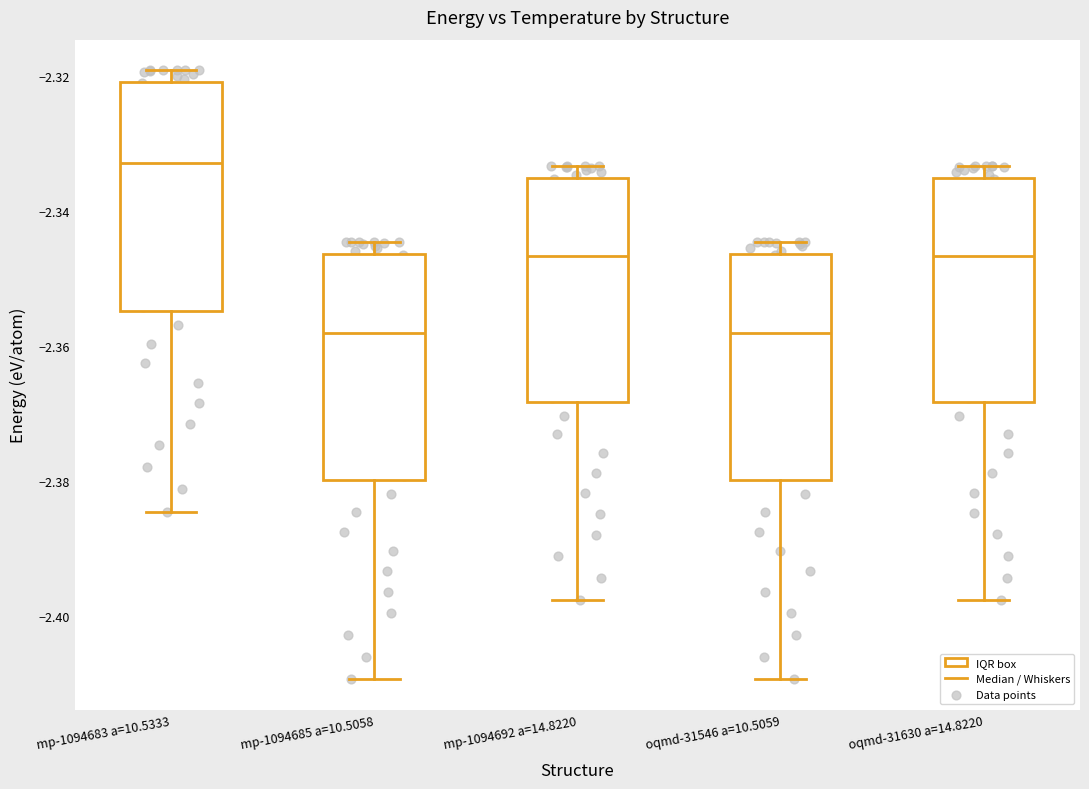

Which box has the highest median line?

mp-1094683 a=10.5333